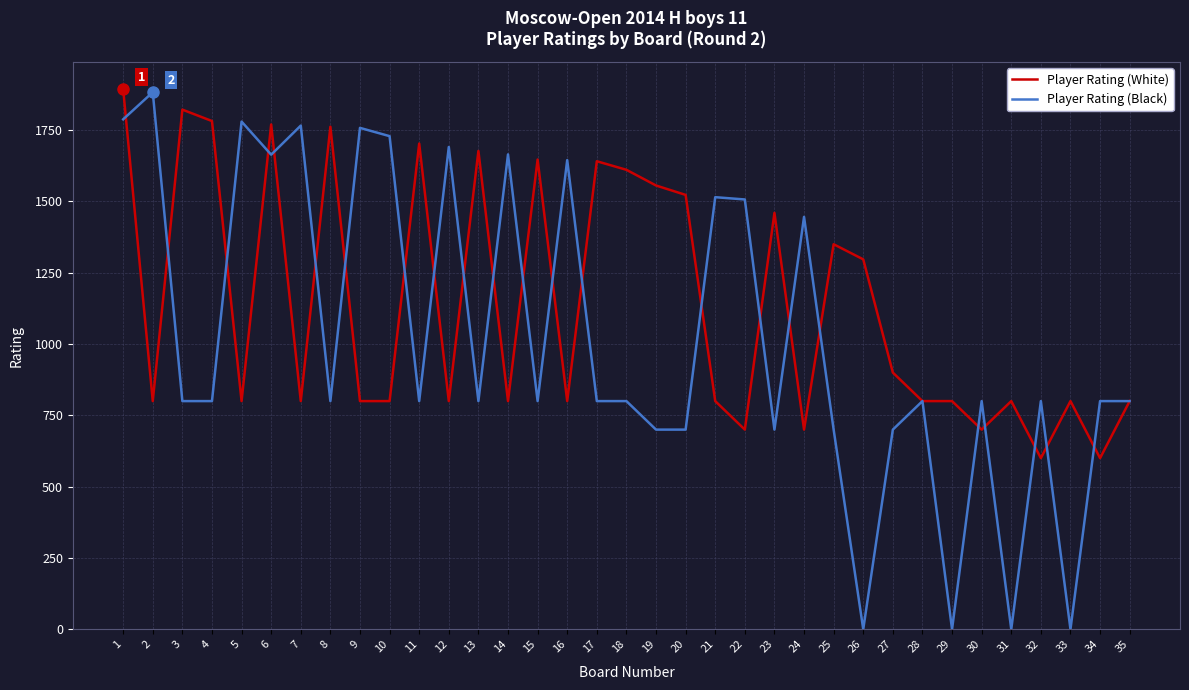

Rank the series at 24 from highest to lowest value.

Player Rating (Black), Player Rating (White)